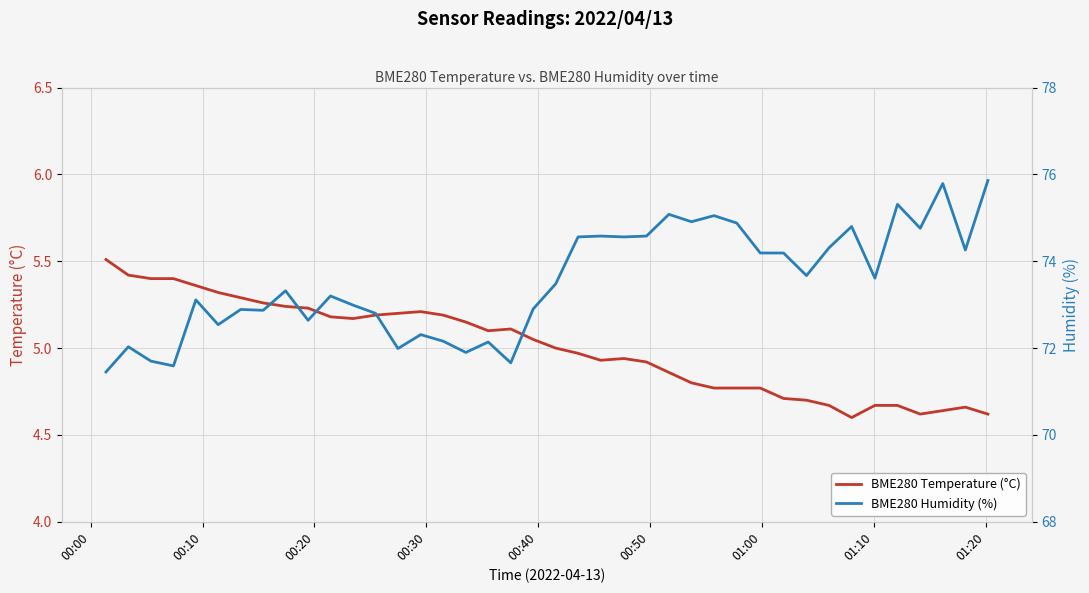

What is the maximum value for BME280 Temperature (°C)?

5.5